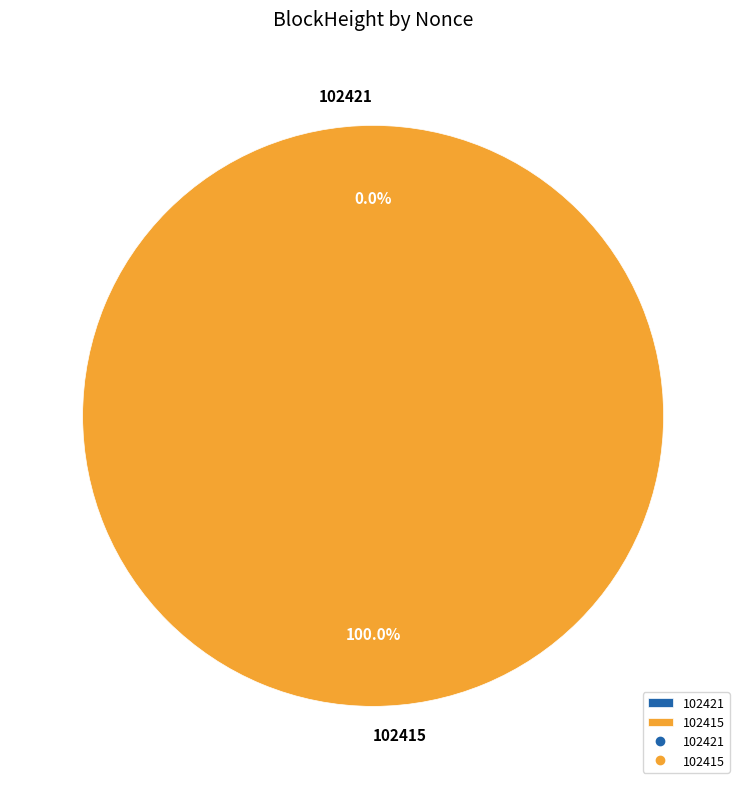

To the nearest percent, what is the average slice percentage?

50%